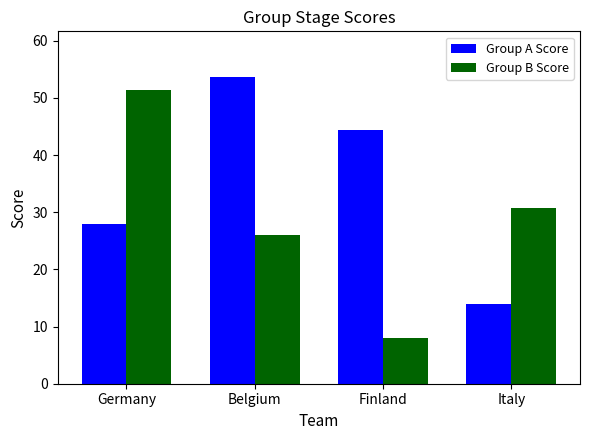

What position from the left is Germany?

1